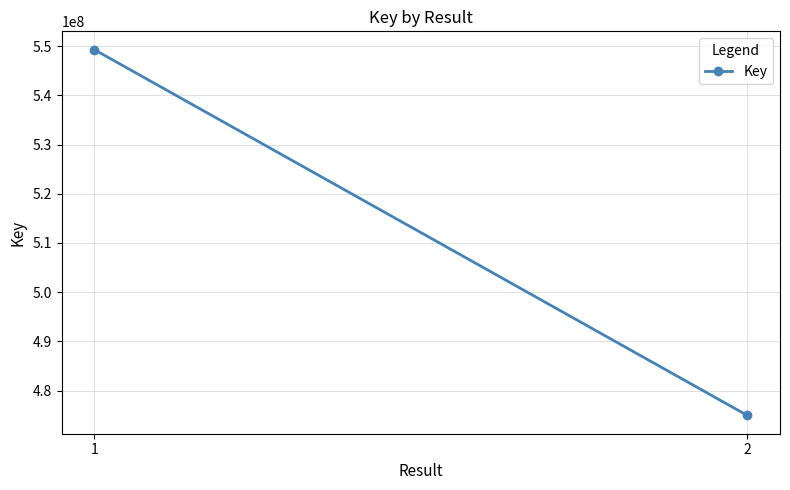

How many data points are less than 549313332?

1